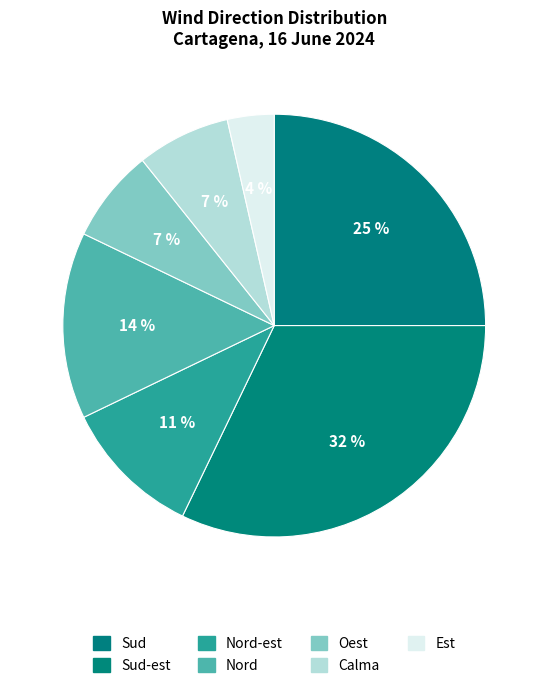

What is the smallest slice in the pie chart?

Est